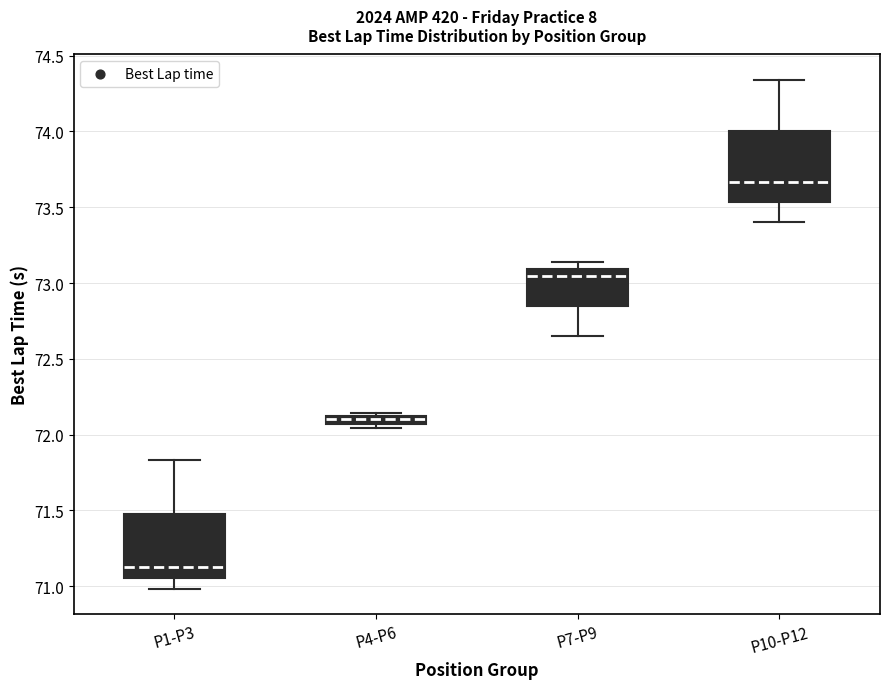

Which box has the highest median line?

P10-P12